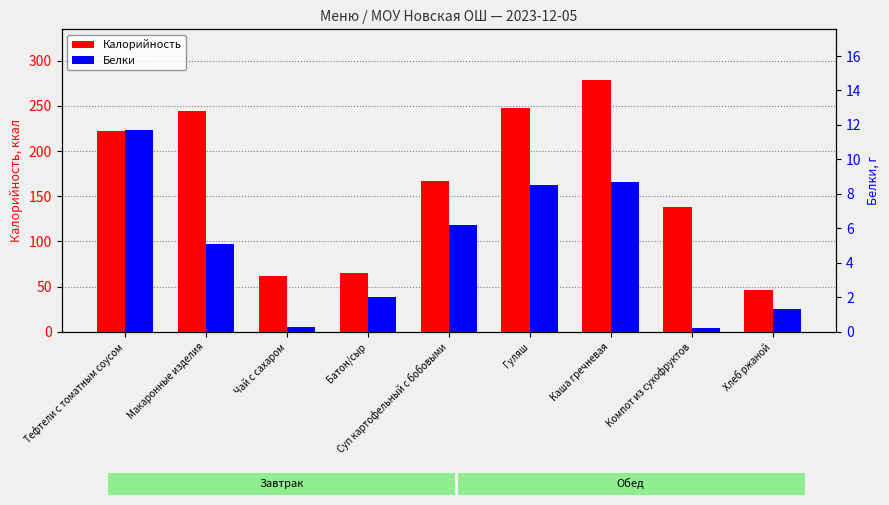

What position from the right is Каша гречневая?

3